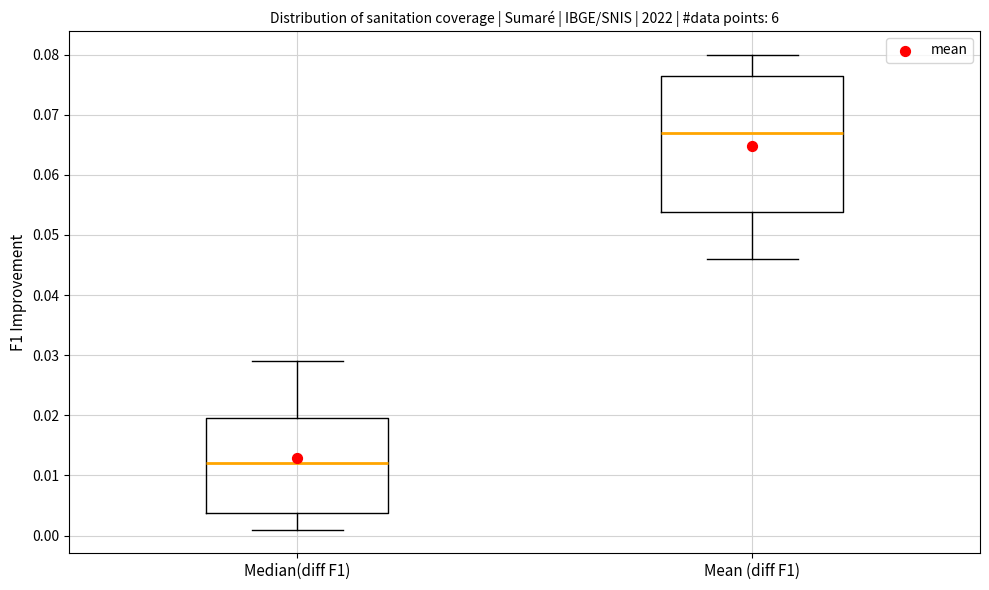

Reading left to right, transcribe this box plot: for each box, give where its median line is, the range the box spans, and where its two whiskers end, as read against the y-axis. The values are not printed on the chart, so give them approximately, as read against the axis.

Median(diff F1): median 0.012, box 0.004 to 0.020, whiskers 0.001 to 0.029
Mean (diff F1): median 0.067, box 0.054 to 0.077, whiskers 0.046 to 0.080